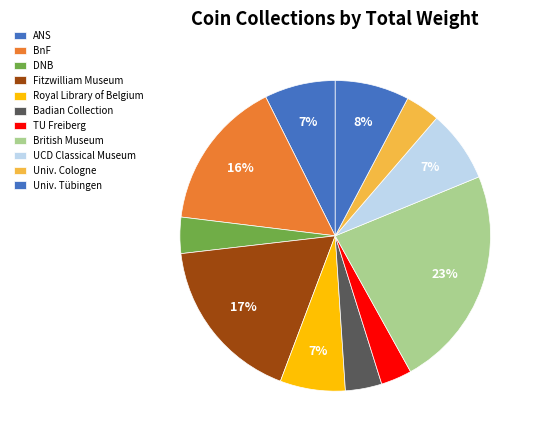

Does any single category account for the majority?

No